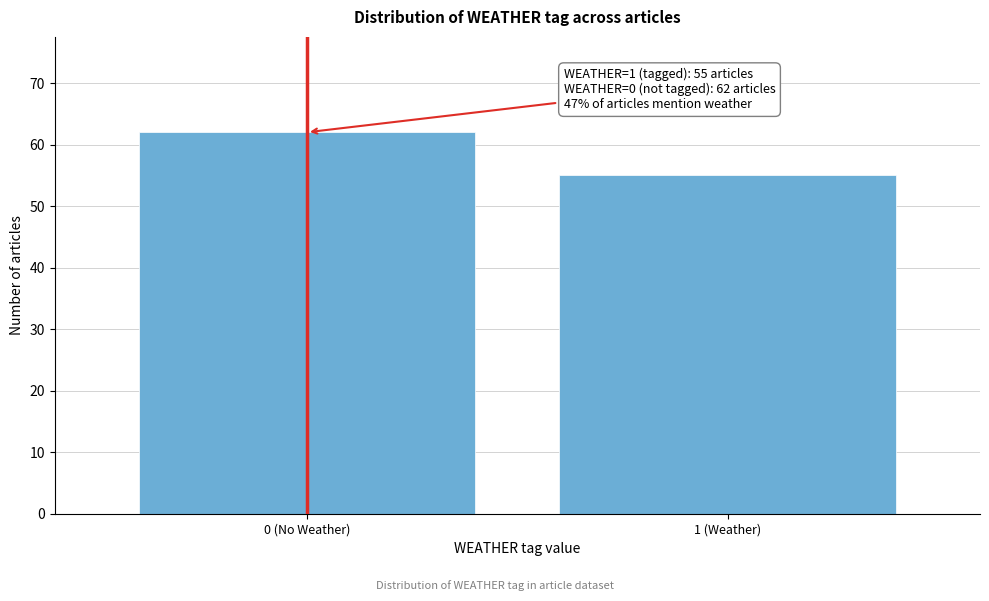

Reading right to left, list all the values displayed in this chart.

1 (Weather)=55	0 (No Weather)=62